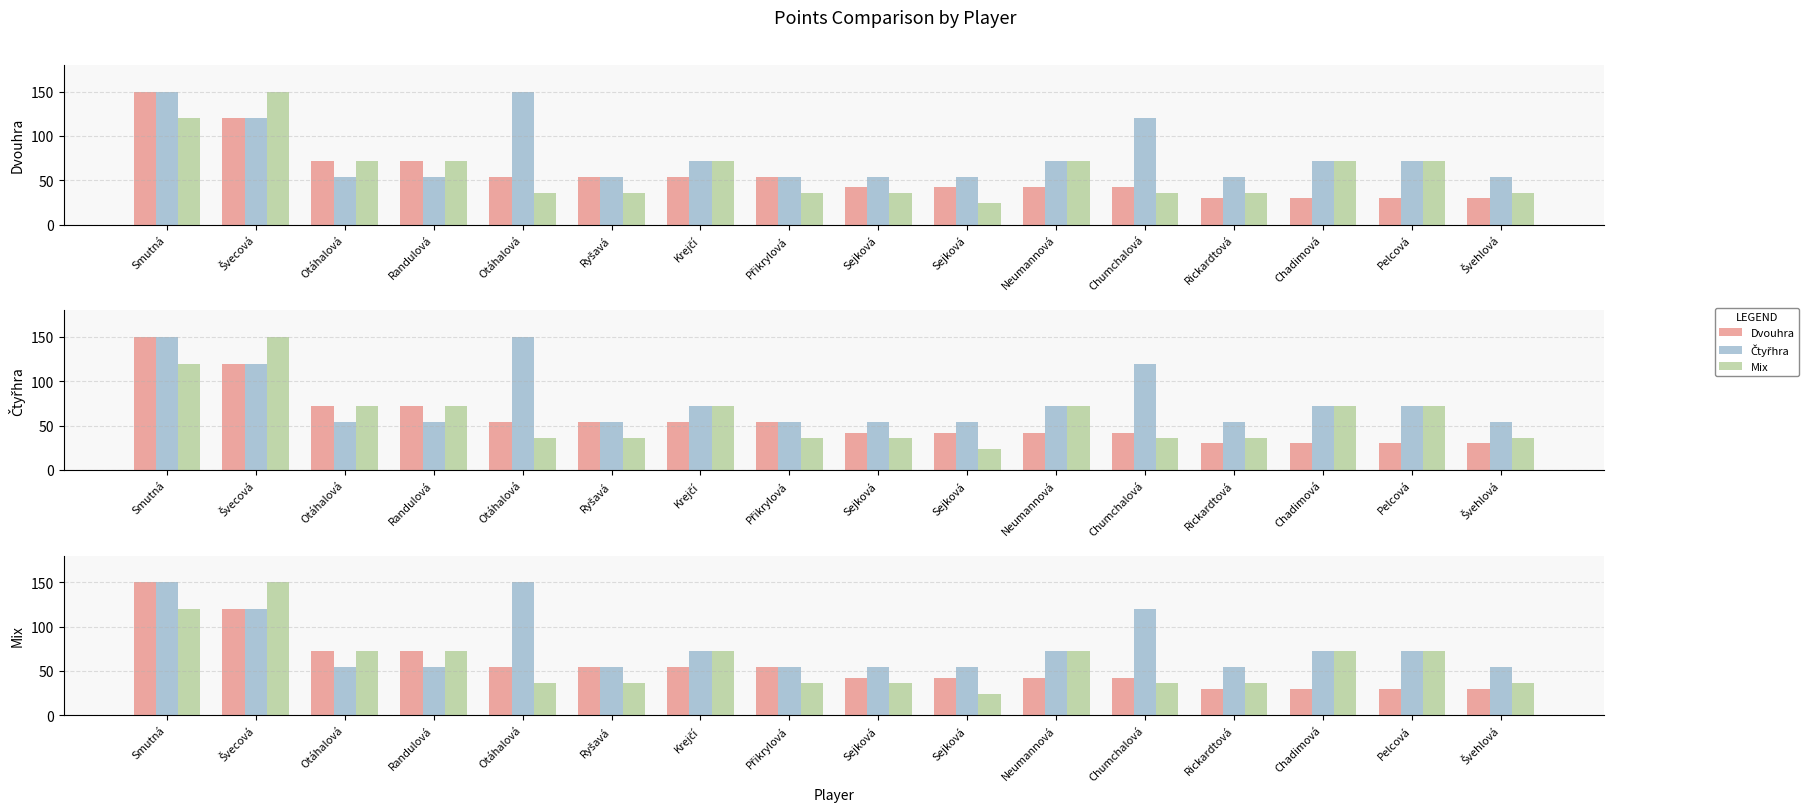

True or false: Čtyřhra has a value of 73 at Švehlová.

False